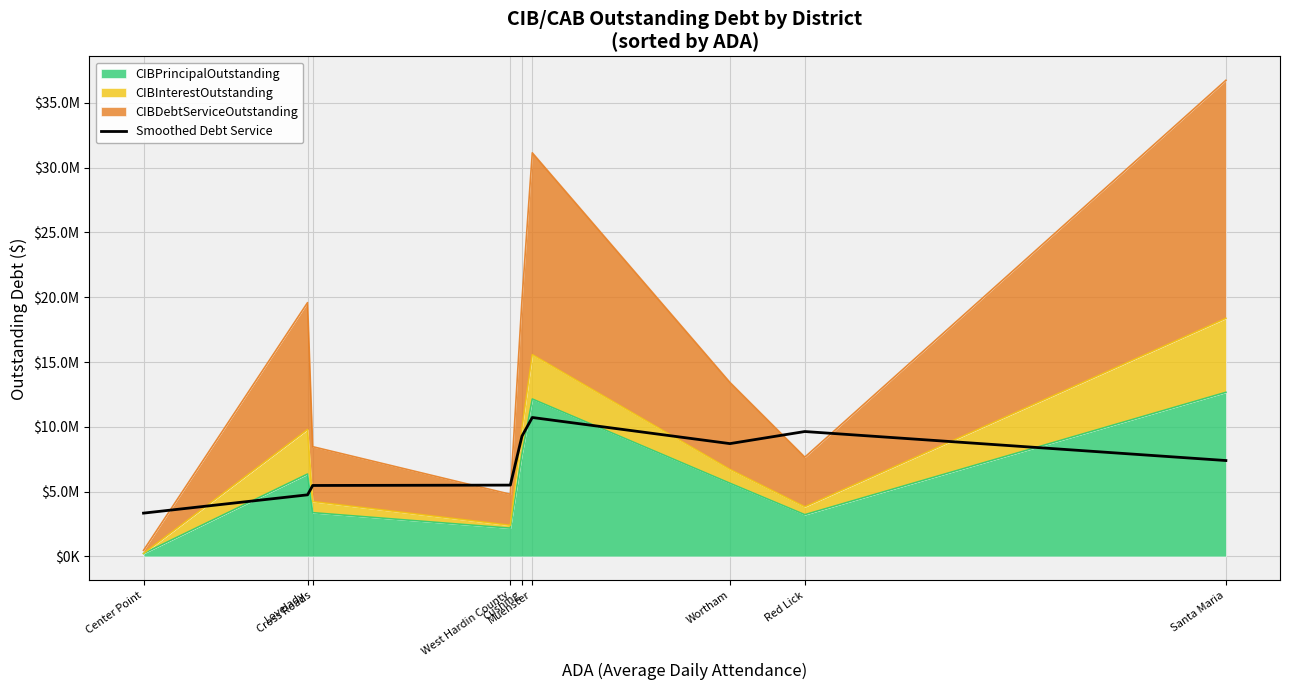

Where is the first local minimum?

Wortham